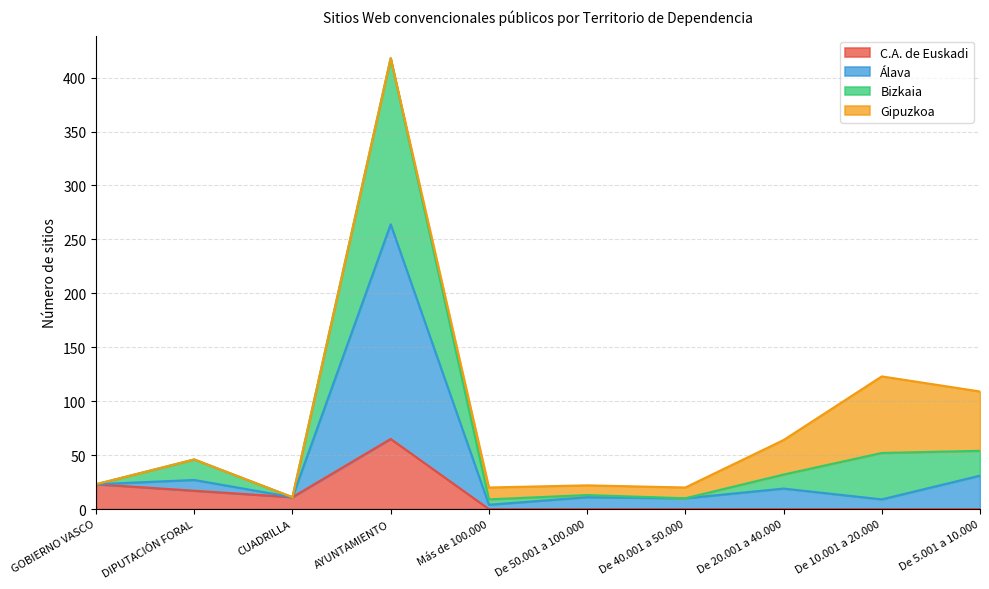

At which category is the sum across all series the highest?

AYUNTAMIENTO